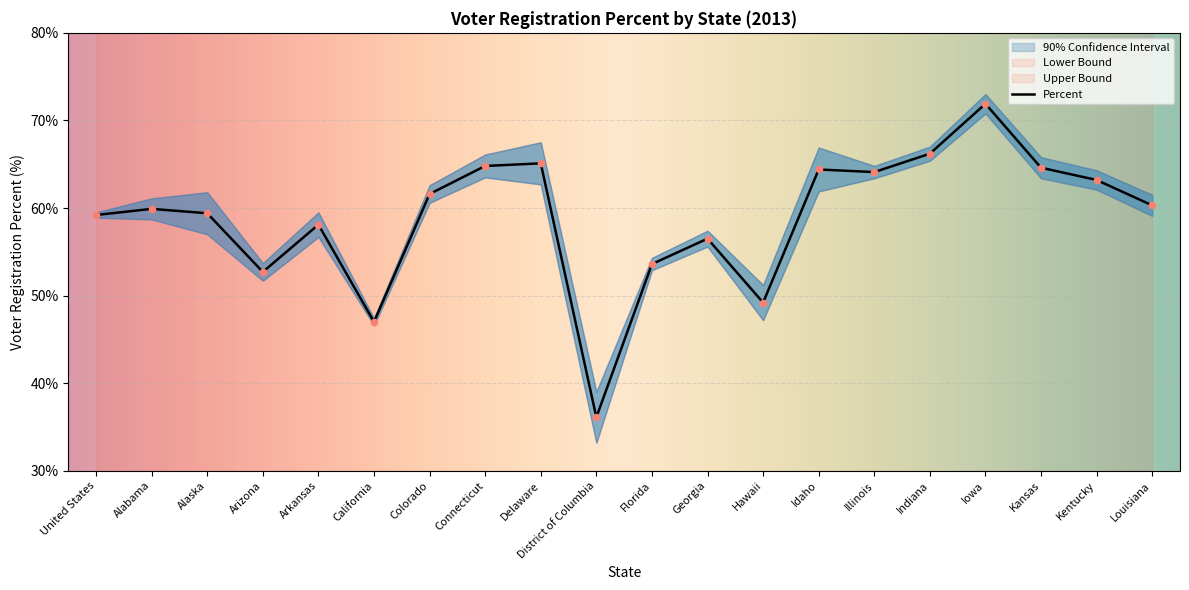

The Percent series shows 59.2 at United States. True or false?

True